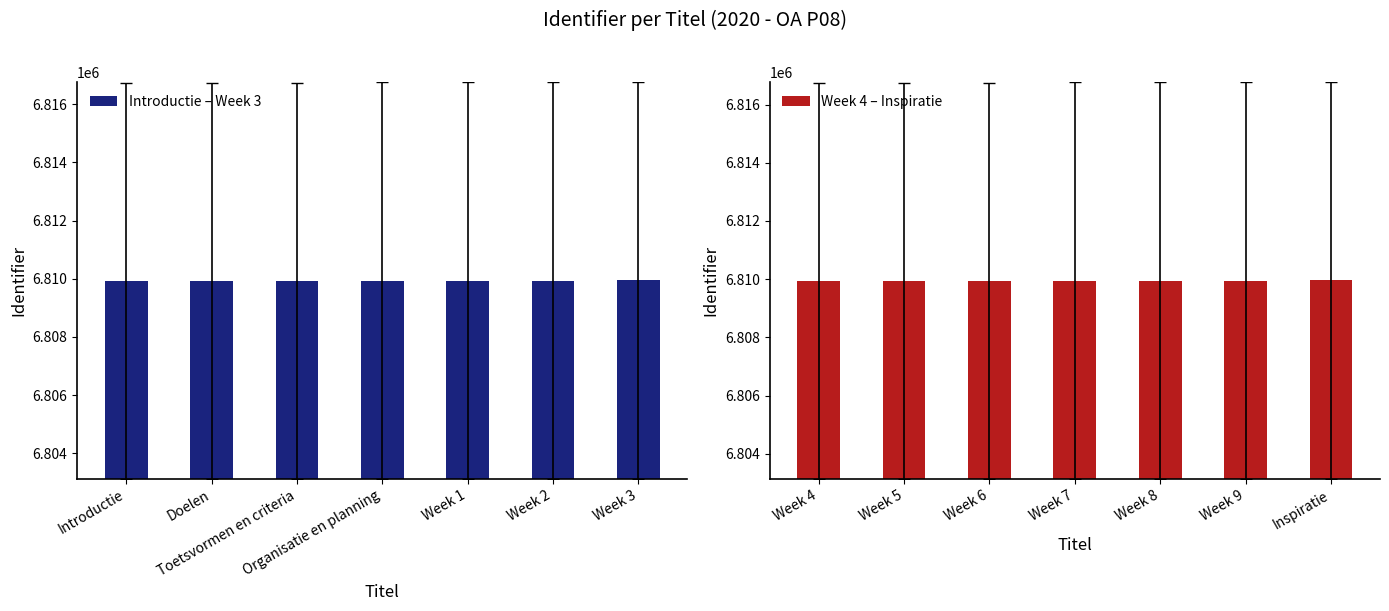

Count the number of categories in the chart.

7